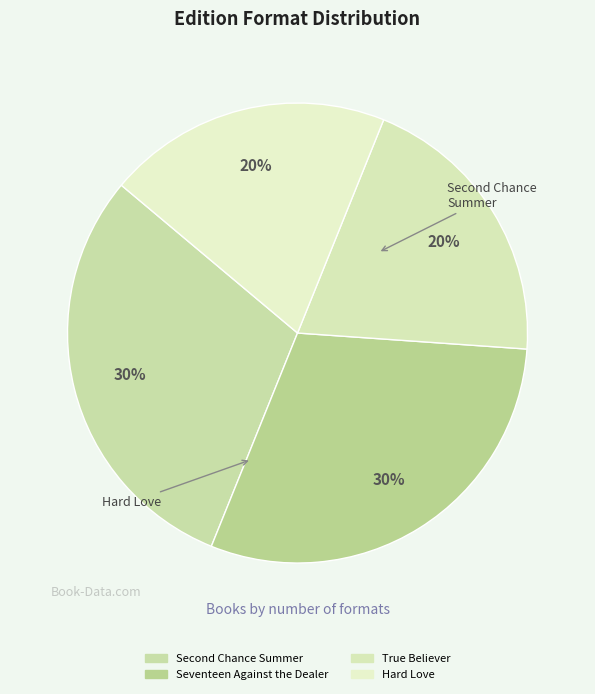

Which has a higher value, Hard Love or Seventeen Against the Dealer?

Seventeen Against the Dealer